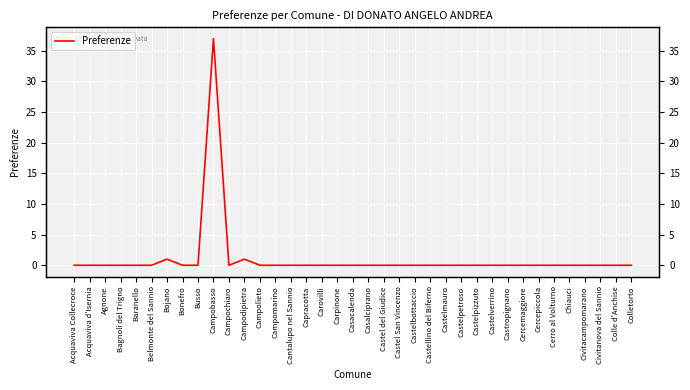

How many values exceed 0?

3